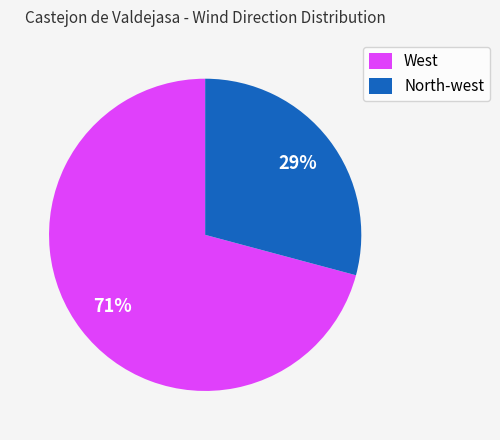

To the nearest percent, what is the average slice percentage?

50%